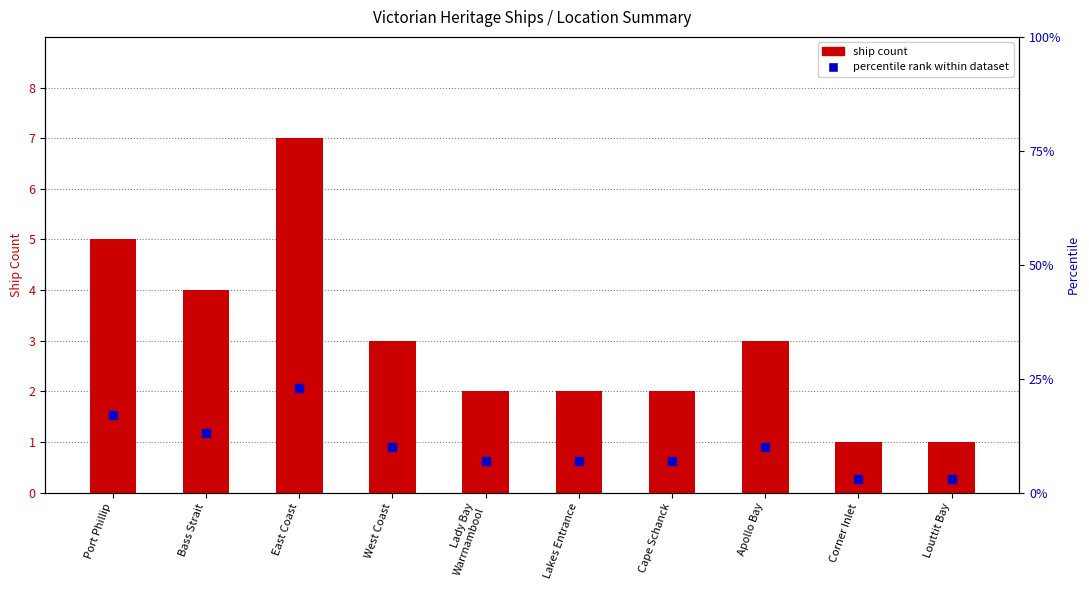

At which category is the sum across all series the highest?

East Coast